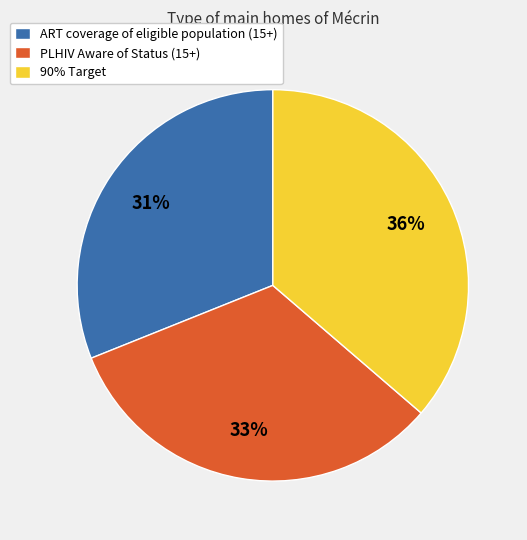

What percentage is the PLHIV Aware of Status (15+) slice, to the nearest percent?

33%